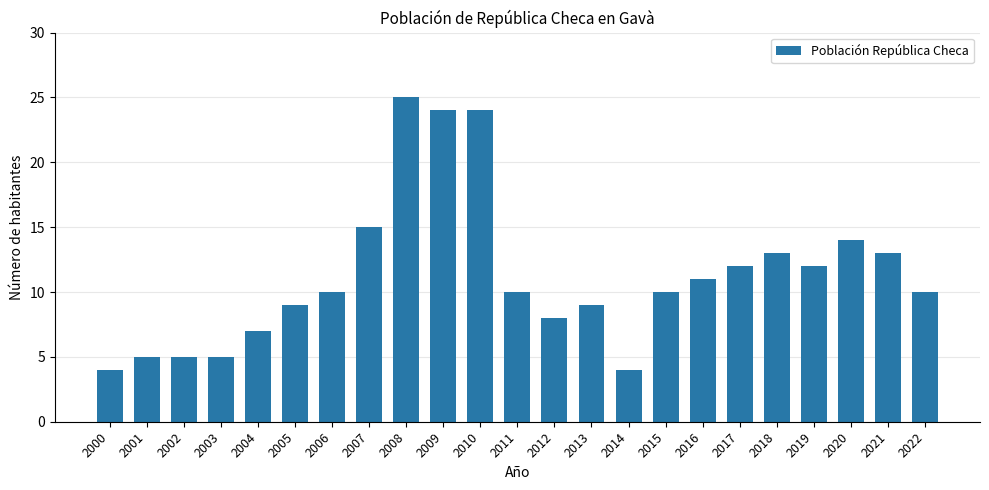

Does the chart contain stacked bars?

No